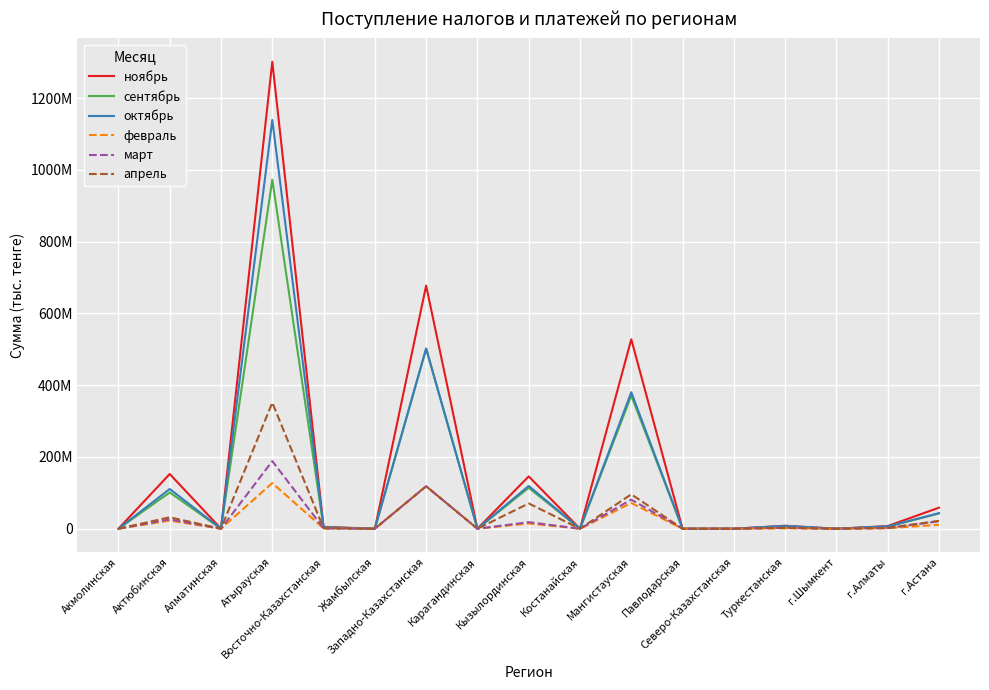

Reading right to left, transcribe all the data shown in this chart.

ноябрь: 58628419	7474091	0	8324709	2238	323	527751145	0	145782691	6166	677387120	11610	5260737	1301126525	145370	152465196	6115
сентябрь: 42681961	5566810	0	5693575	2238	165	370677892	0	113965179	3967	501907185	8804	3844136	972483394	131363	101036073	5821
октябрь: 43252320	6576308	0	7951641	2238	235	380395762	0	119165820	4313	501941760	11273	3844136	1138861890	140290	110694389	6932
февраль: 10996411	1406029	0	1012535	2238	121	71729537	0	14715369	698	118001459	4886	1130546	127207307	28563	22817004	134
март: 20610676	1922063	0	2618850	2238	165	81012812	0	18319157	1054	118431668	5554	1130926	188408767	66172	26050631	295
апрель: 21845096	2167520	0	2643459	2238	165	95890717	0	70446226	1406	118511157	6479	1142545	351402022	80813	31863768	594